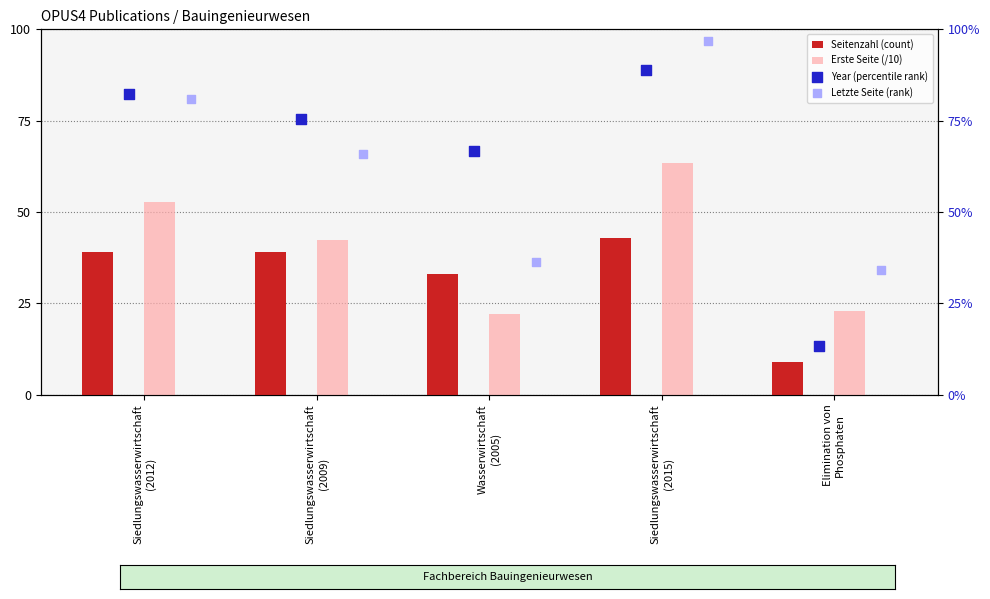

Which series contains the lowest Y value?

Seitenzahl (count)